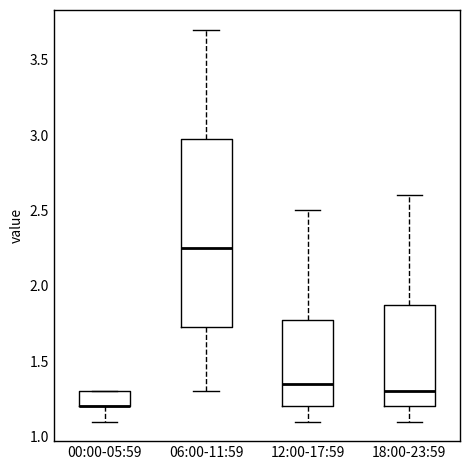

Where is the lower edge of the box for 00:00-05:59 on the y-axis? The values are not printed on the chart, so give them approximately, as read against the axis.

1.20